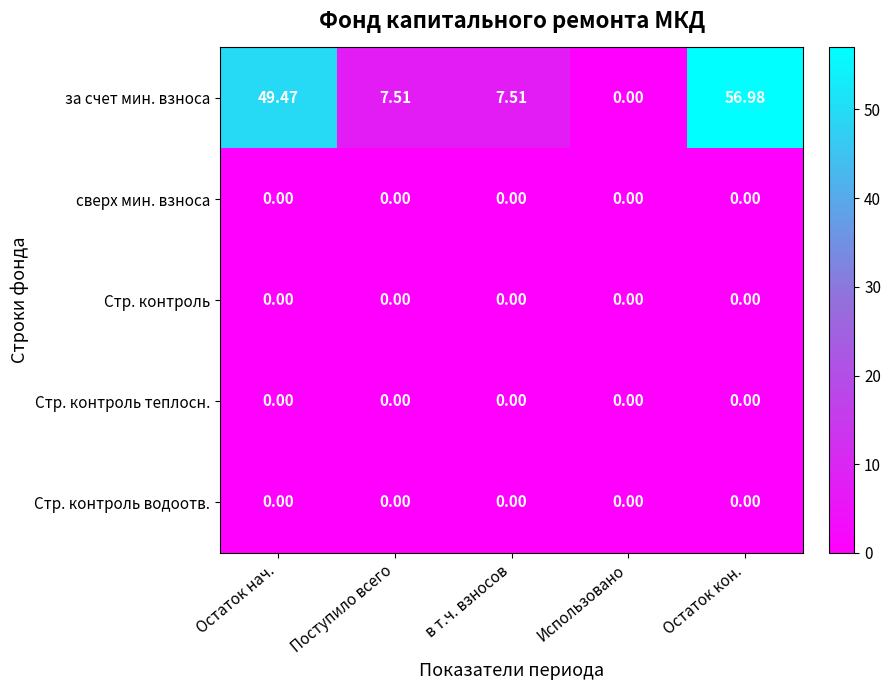

At which category is the sum across all series the highest?

Остаток кон.